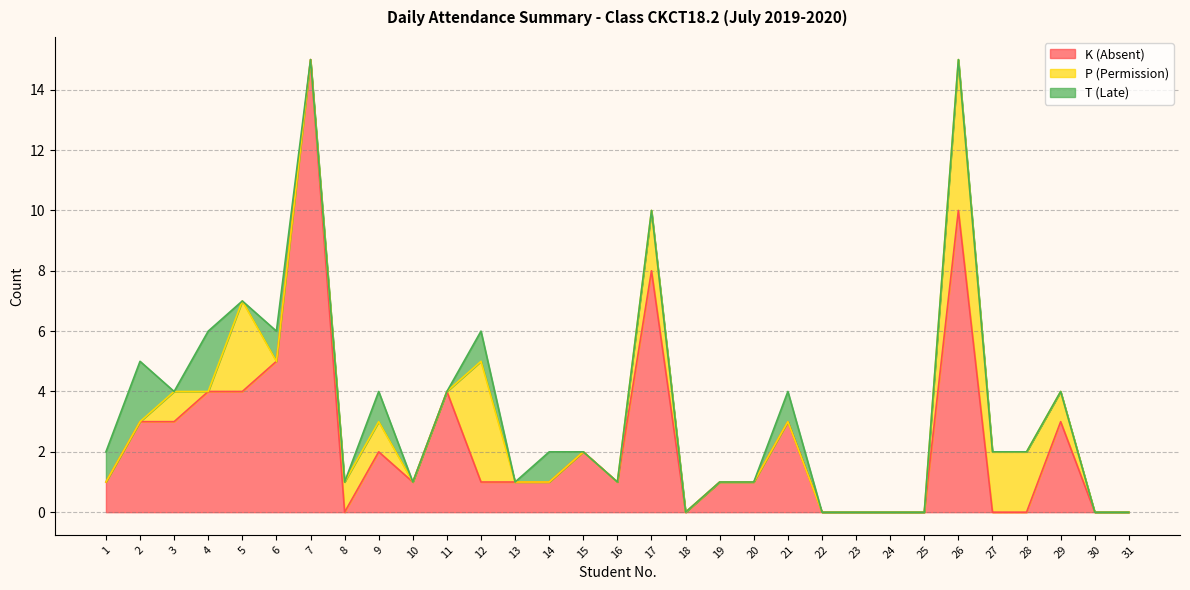

Where does the K (Absent) series first go above 1?

2